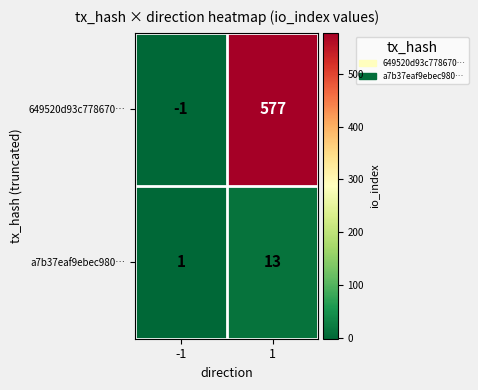

At which category is the sum across all series the highest?

1